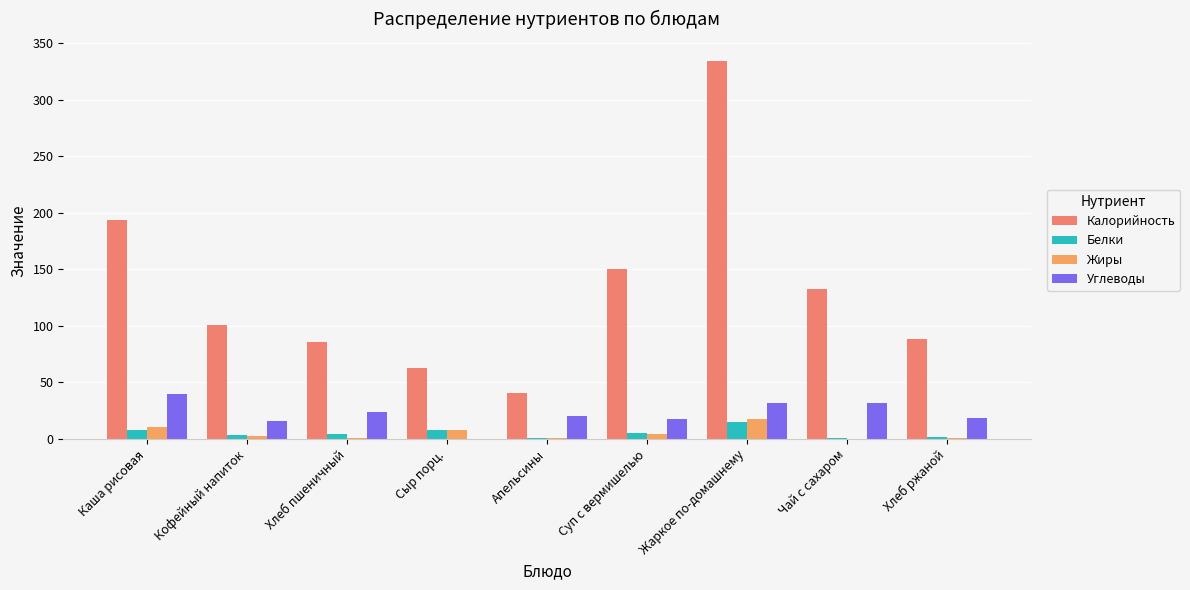

Is the value of Белки at Чай с сахаром greater than the value of Калорийность at Суп с вермишелью?

No